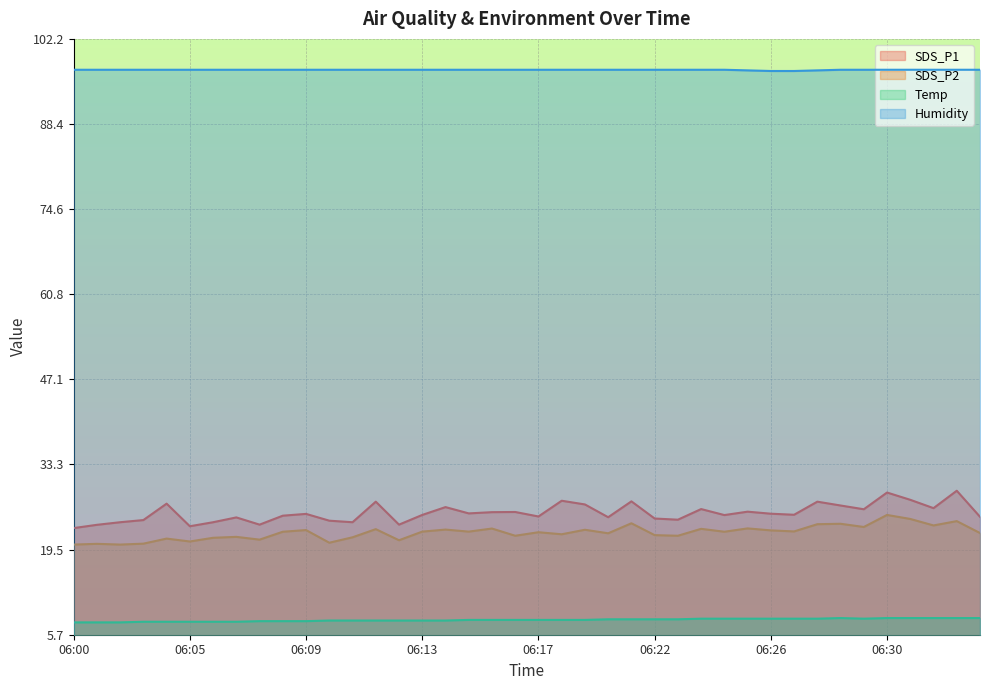

True or false: Temp and Humidity intersect in this chart.

False